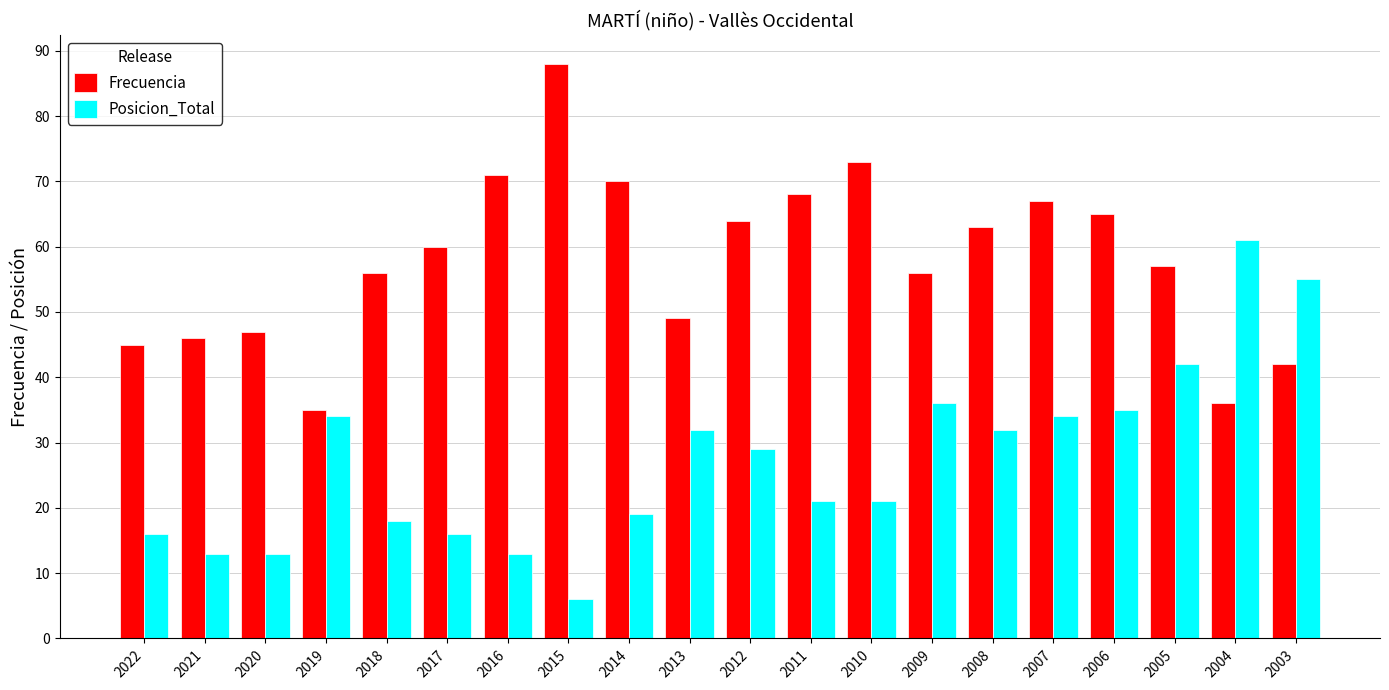

Which category has the highest value across all series?

2015